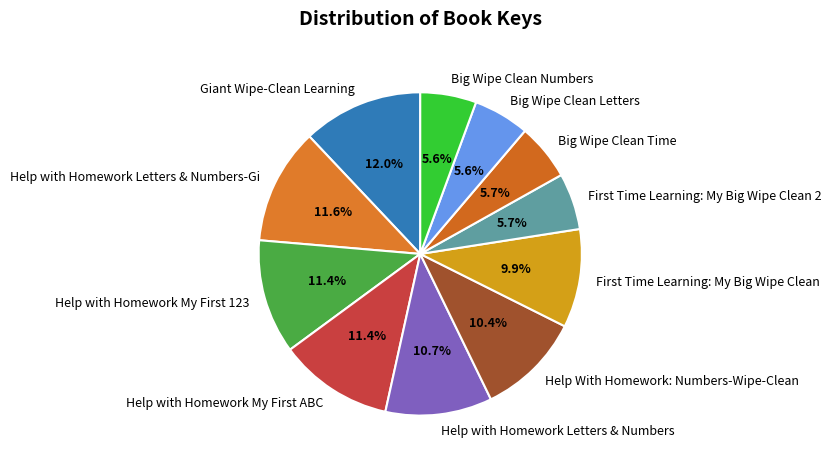

Which has a higher value, Giant Wipe-Clean Learning or Help With Homework: Numbers-Wipe-Clean?

Giant Wipe-Clean Learning